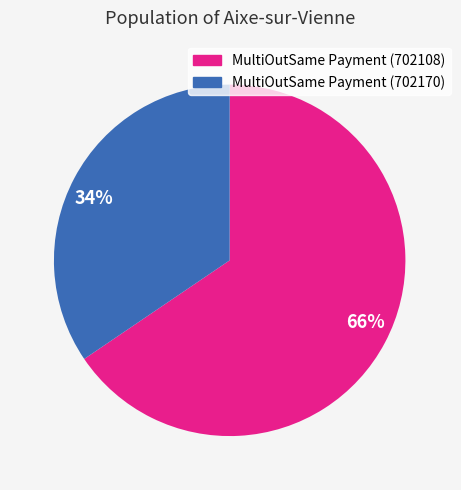

How many slices are in this pie chart?

2